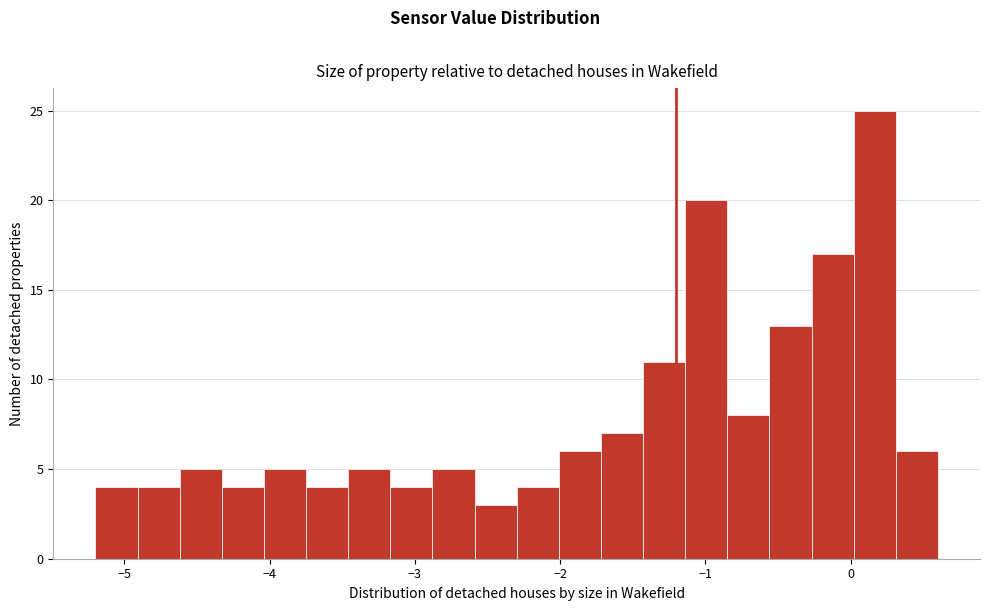

Read against the x-axis, roughly where is the centre of the tallest bar?

0.2